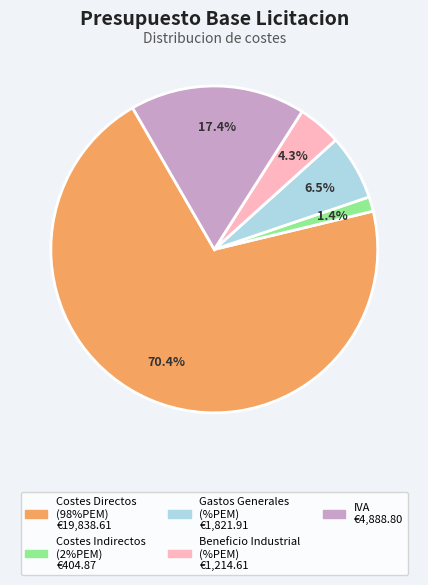

To the nearest percent, what is the difference between the largest and smallest slice percentages?

69%